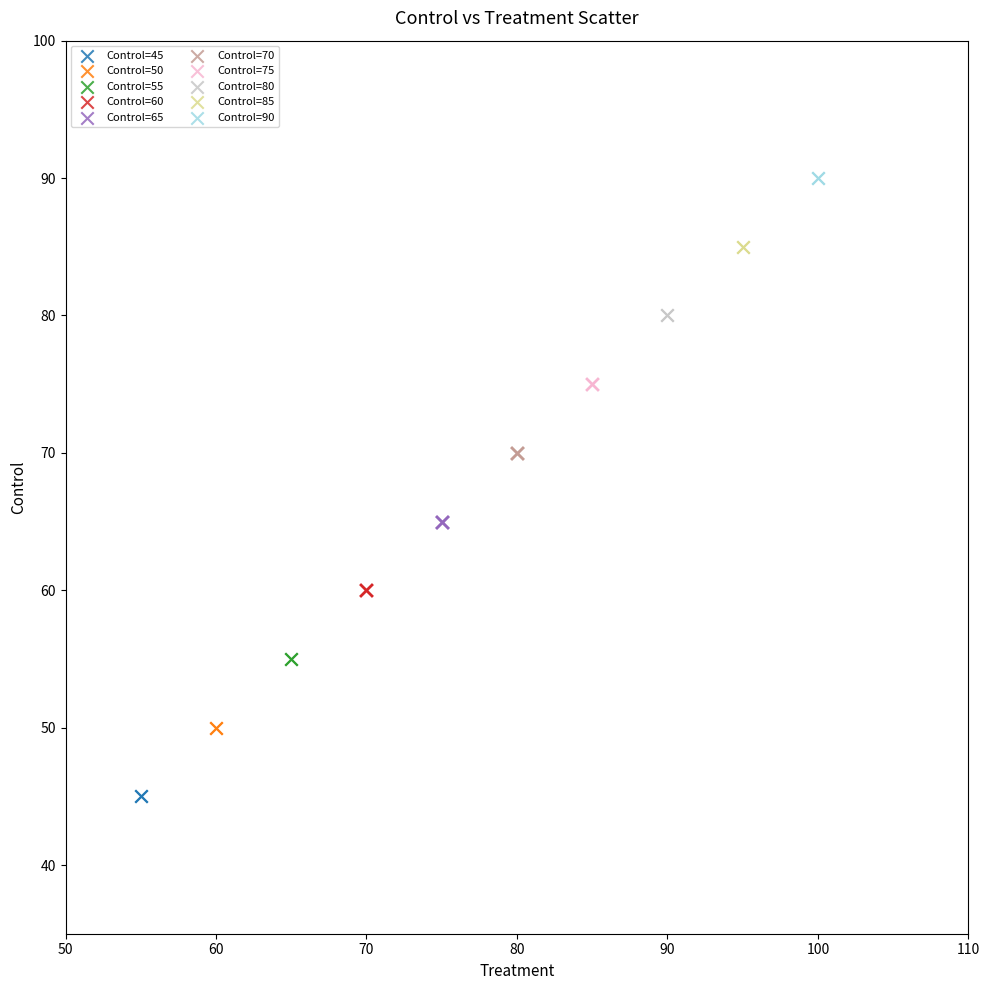

What are all the series names shown in the legend?

Control=45, Control=50, Control=55, Control=60, Control=65, Control=70, Control=75, Control=80, Control=85, Control=90